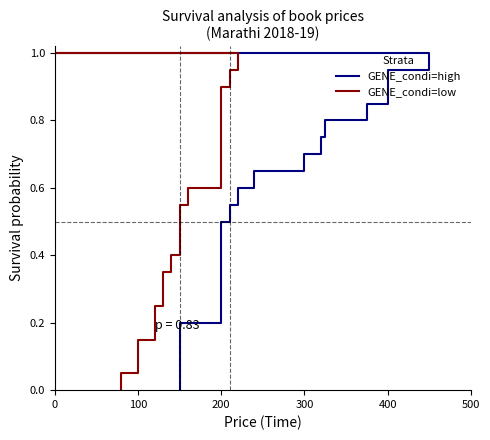

What are all the series names shown in the legend?

GENE_condi=high, GENE_condi=low